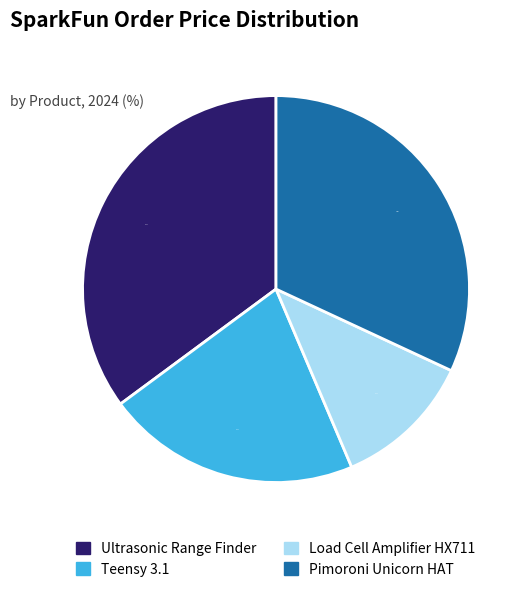

Which has a higher value, Teensy 3.1 or Pimoroni Unicorn HAT?

Pimoroni Unicorn HAT